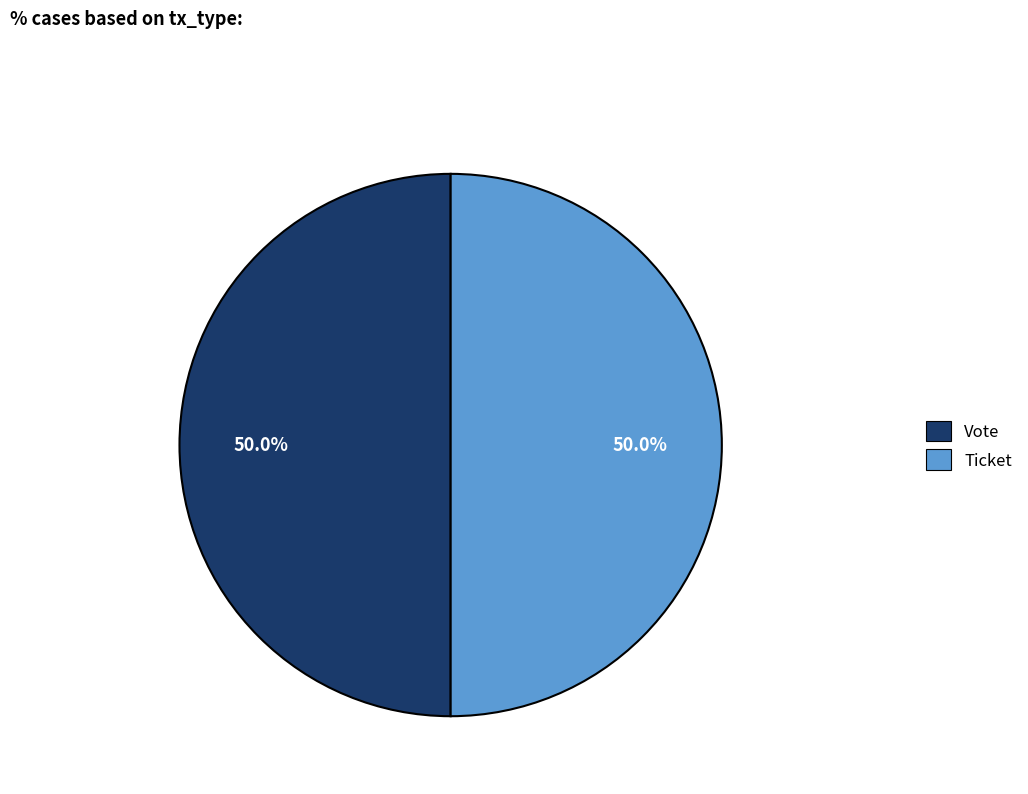

Combined, what portion of the pie is Ticket and Vote?

100.0%